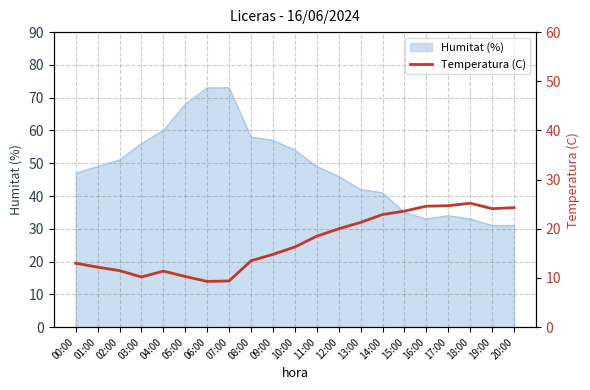

Does the chart display data point markers on the line(s)?

No